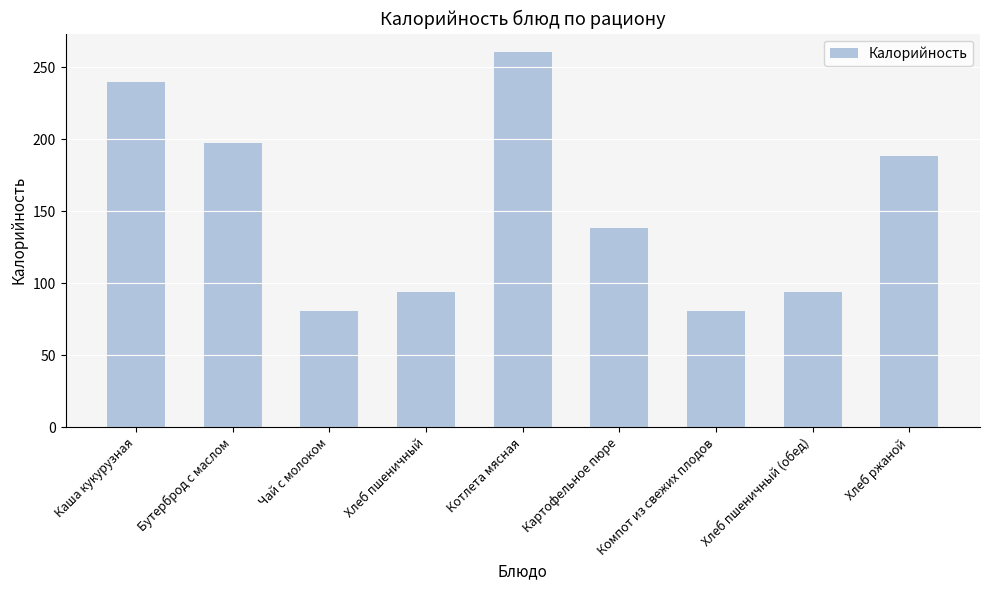

Reading right to left, list all the values displayed in this chart.

Хлеб ржаной=188.0	Хлеб пшеничный (обед)=94.0	Компот из свежих плодов=81.0	Картофельное пюре=138.0	Котлета мясная=260.3	Хлеб пшеничный=94.0	Чай с молоком=81.0	Бутерброд с маслом=197.0	Каша кукурузная=240.0